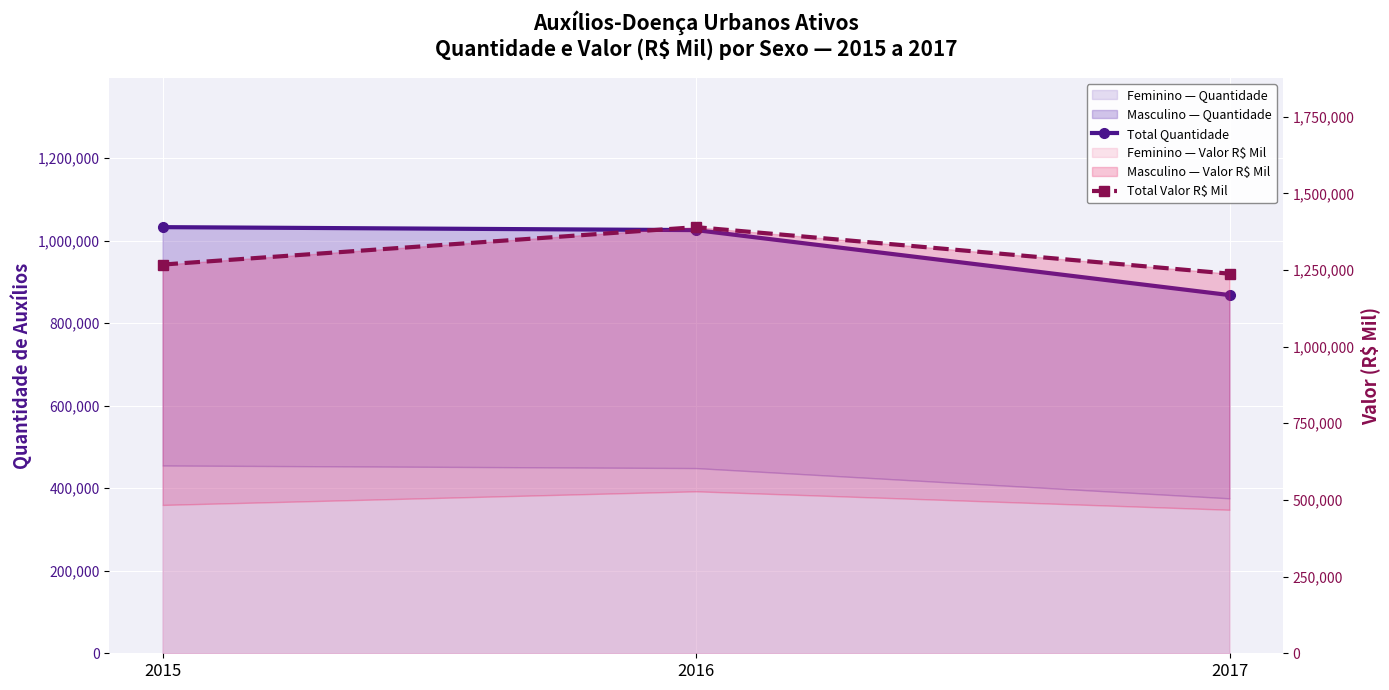

What is the difference between the highest and lowest values at 2015?

234636